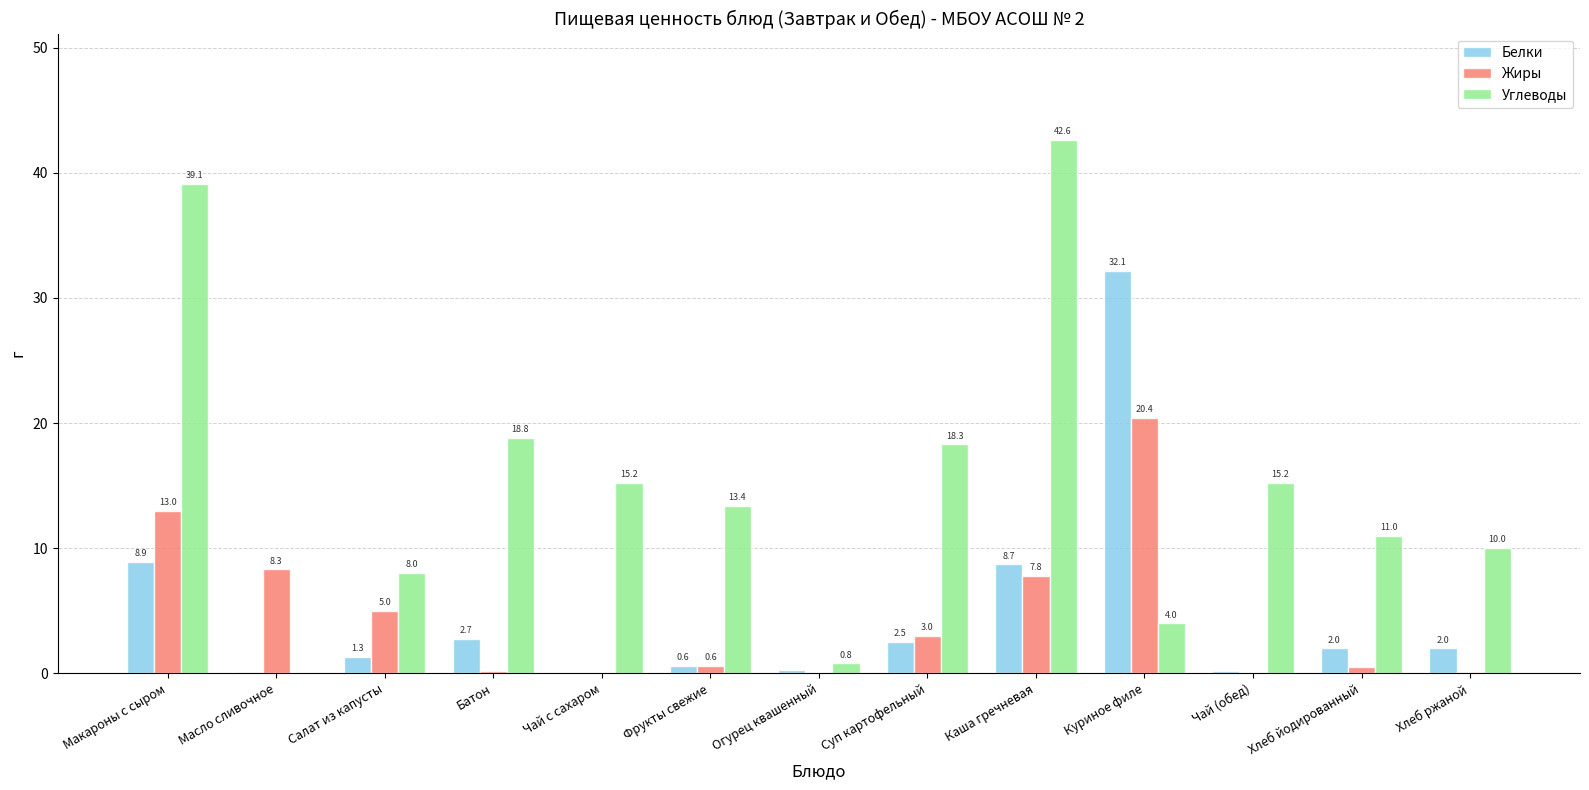

Is it true that Углеводы equals 3.0 at Фрукты свежие?

False